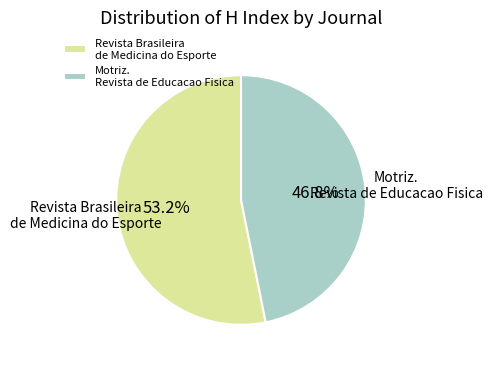

To the nearest percent, what is the combined percentage of Motriz. Revista de Educacao Fisica and Revista Brasileira de Medicina do Esporte?

100%